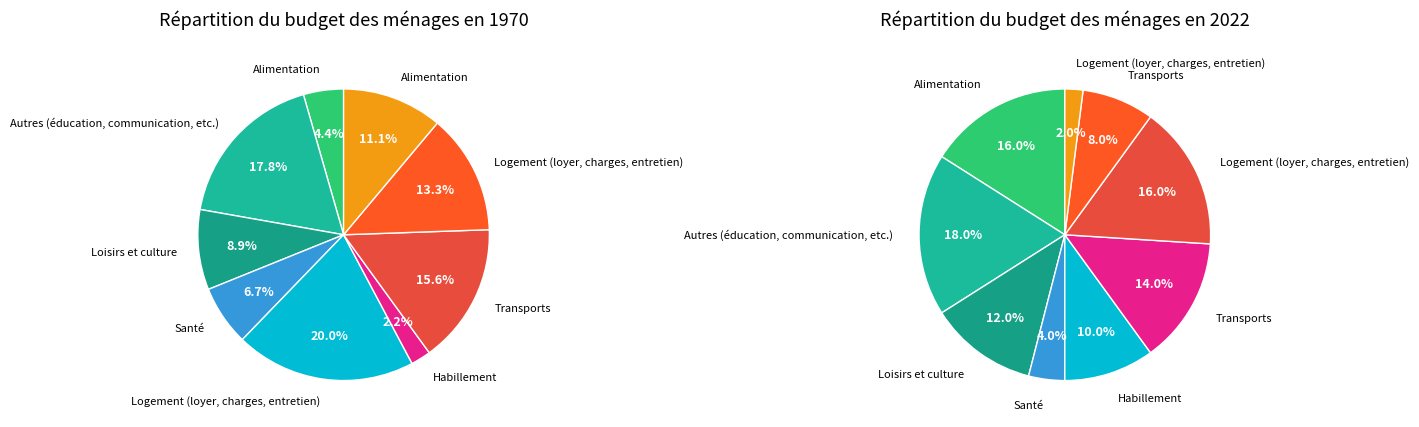

To the nearest percent, what is the combined percentage of 3 and 6?

12%